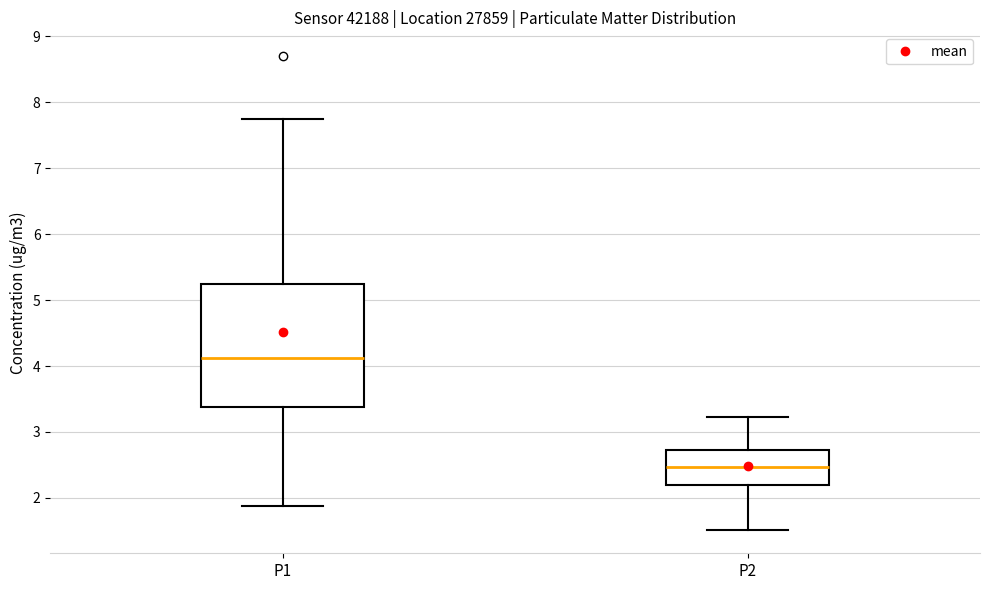

Where does the lower whisker of the box for P2 end on the y-axis? The values are not printed on the chart, so give them approximately, as read against the axis.

1.5